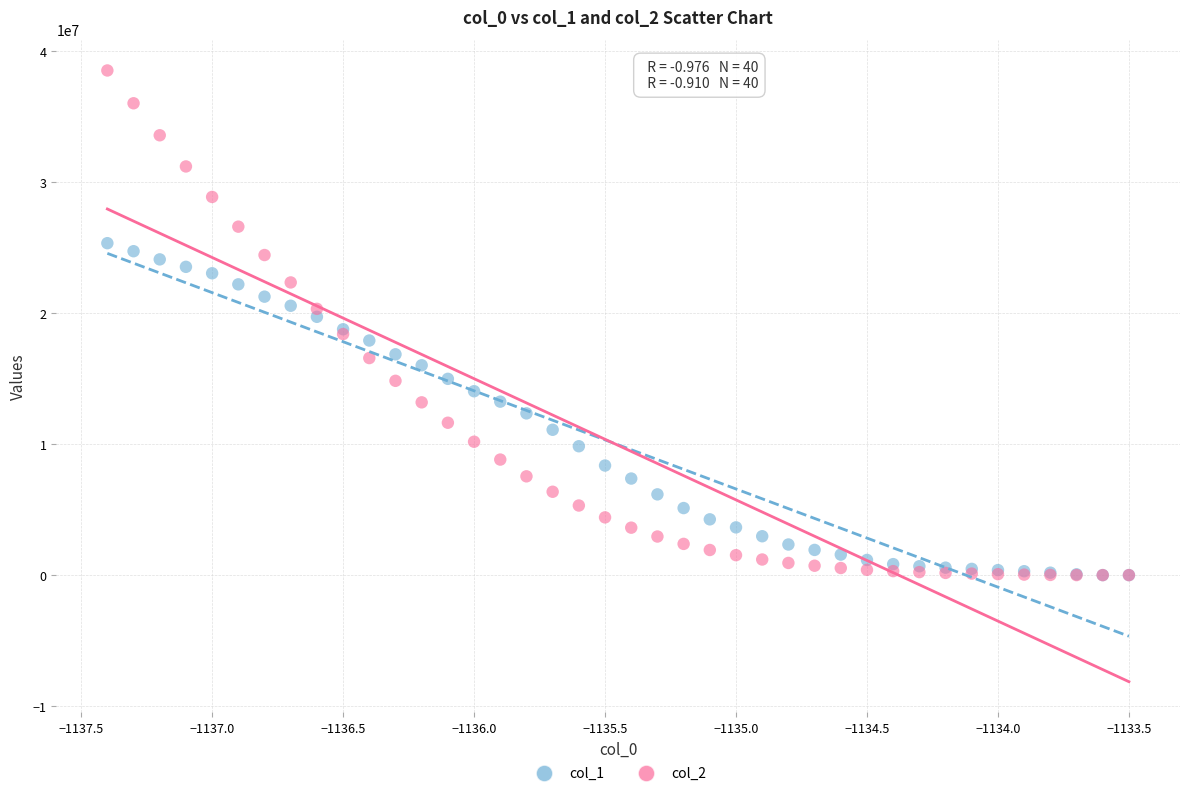

What are all the series names shown in the legend?

col_1, col_2